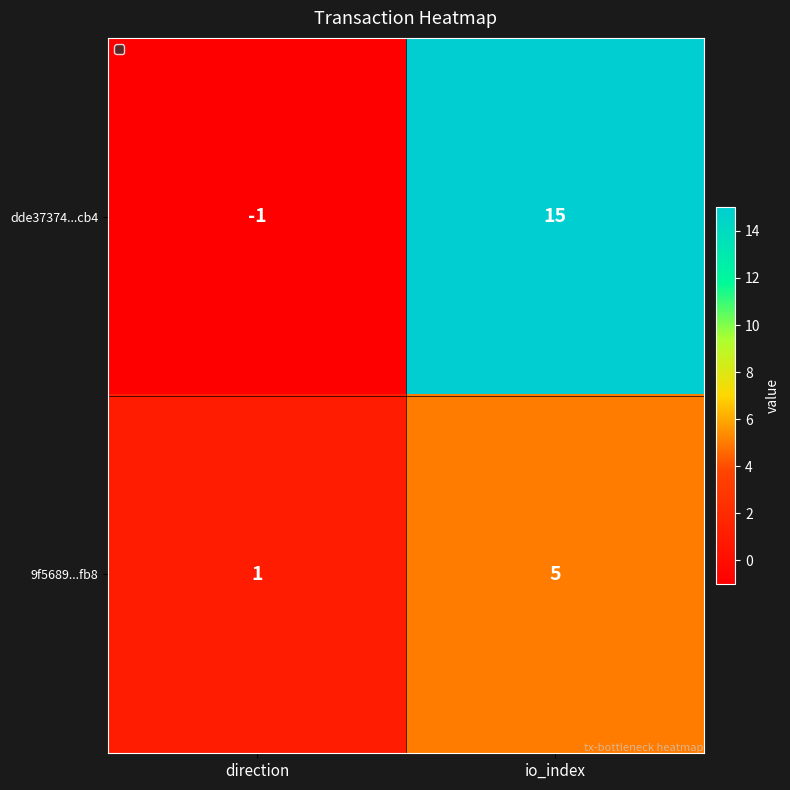

Which series has the largest range (max minus min)?

dde37374...cb4